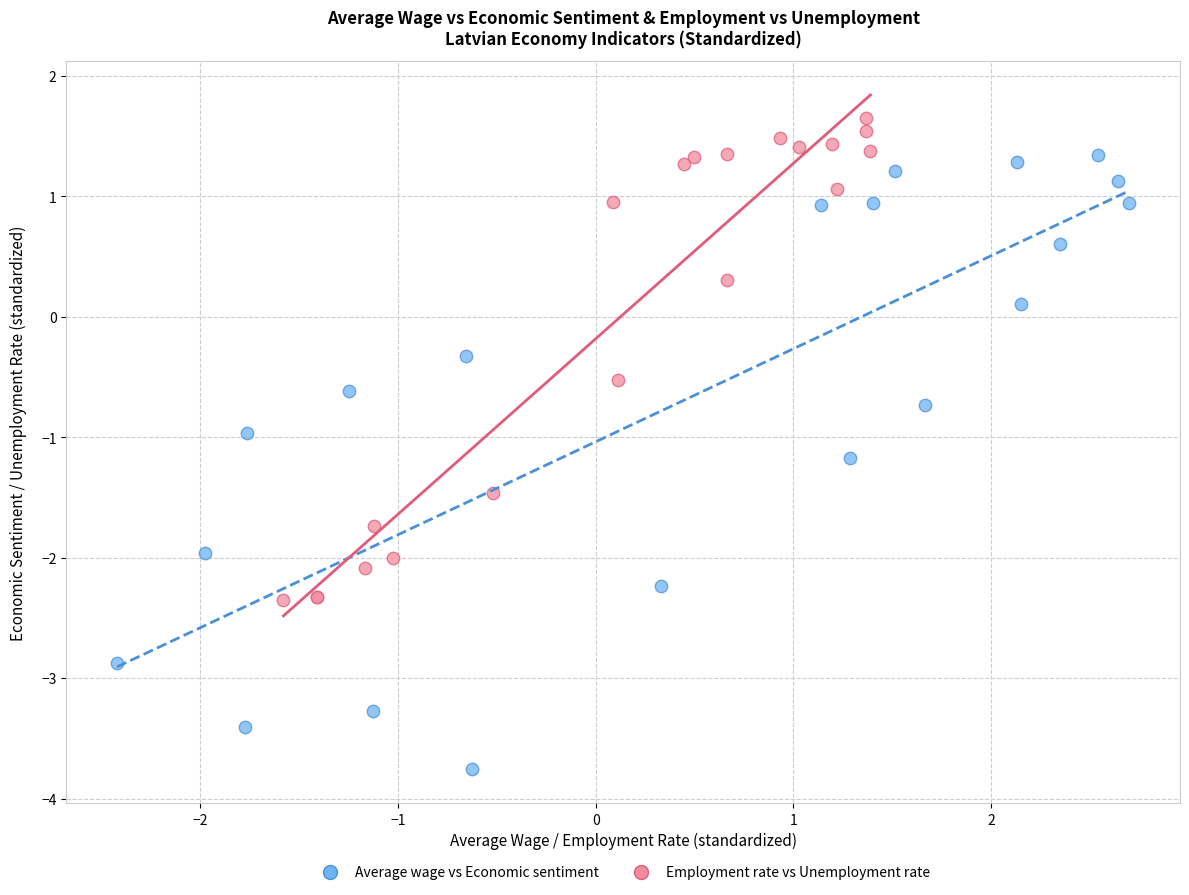

Which series contains the highest Y value?

Employment rate vs Unemployment rate